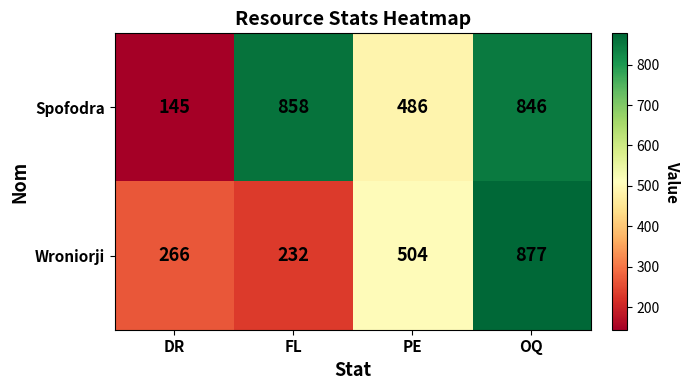

What is the spread (max minus min) of values at FL?

626